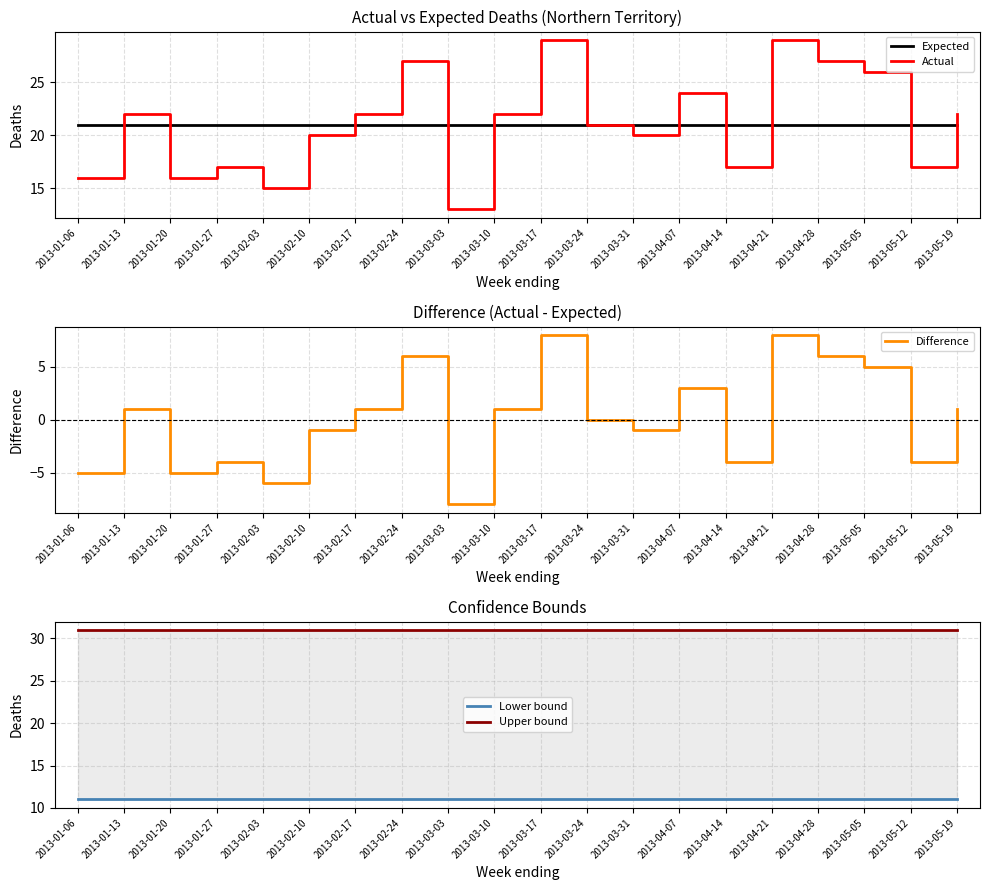

Which has a higher value, 2013-03-10 or 2013-04-28?

2013-03-10